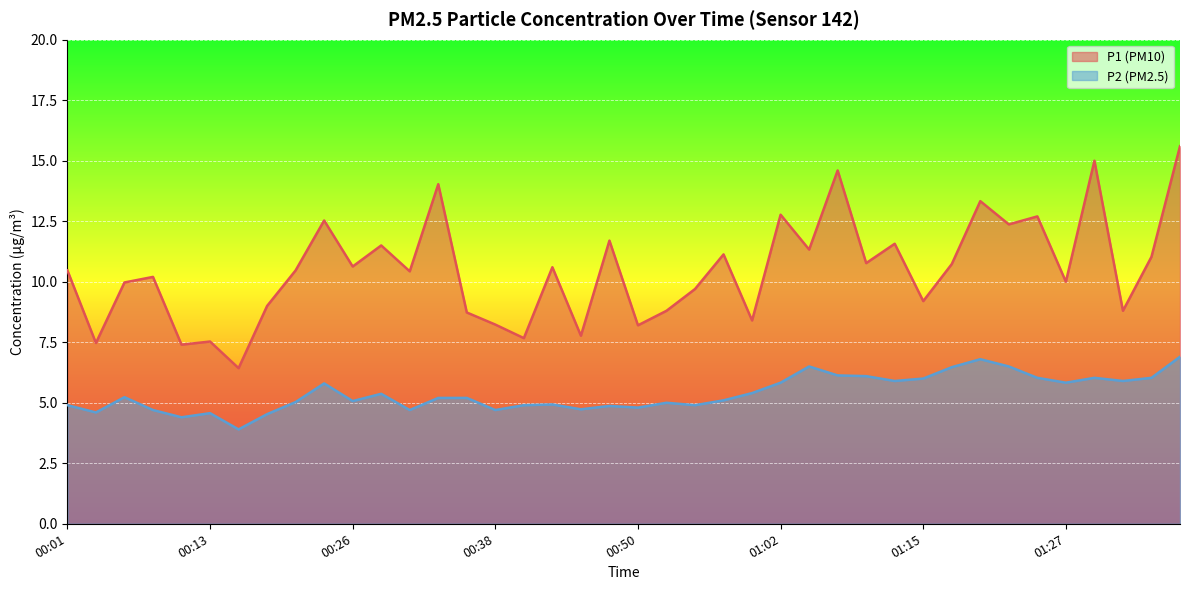

True or false: P2 has more than 1 points higher than both neighbors.

True